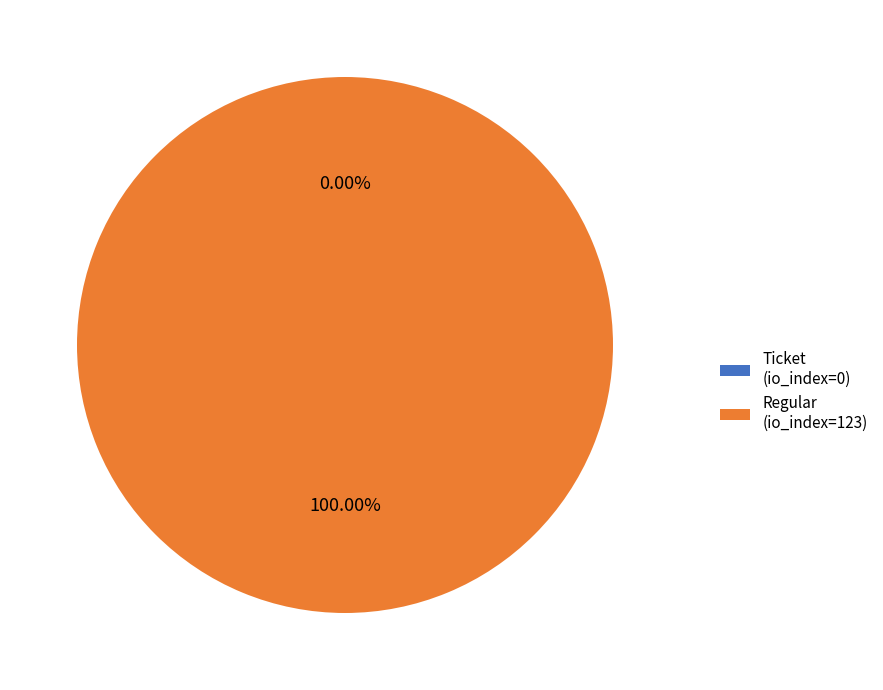

To the nearest percent, what percentage of the pie is Regular (io_index=123)?

100%